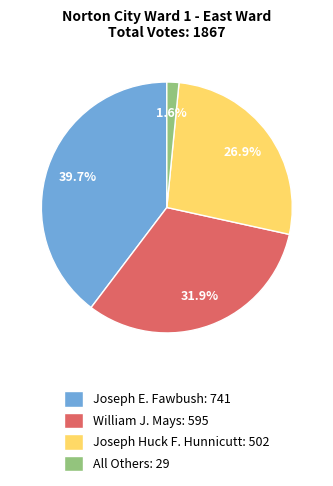

The Joseph E. Fawbush slice represents 40% of the pie. True or false?

True